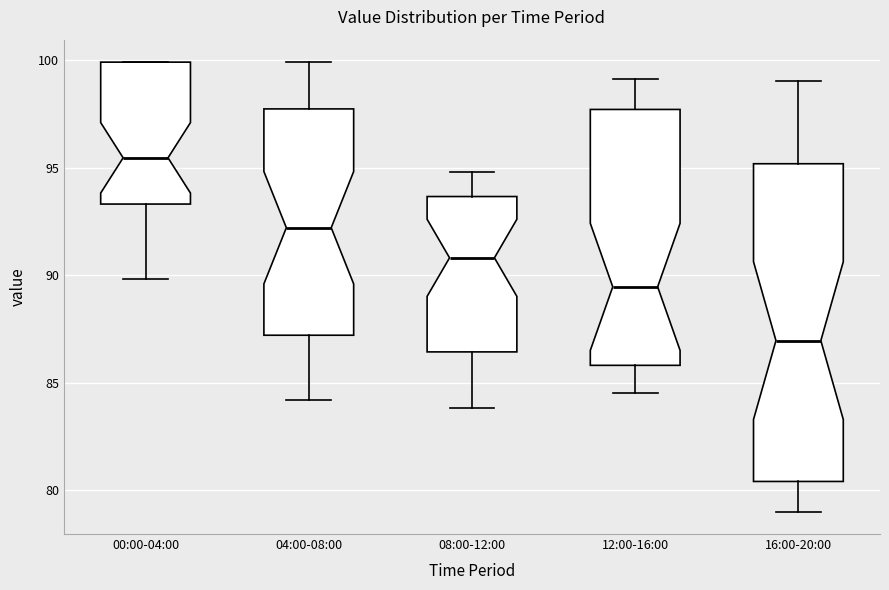

Comparing the boxes themselves (not the whiskers), which one is the tallest?

16:00-20:00